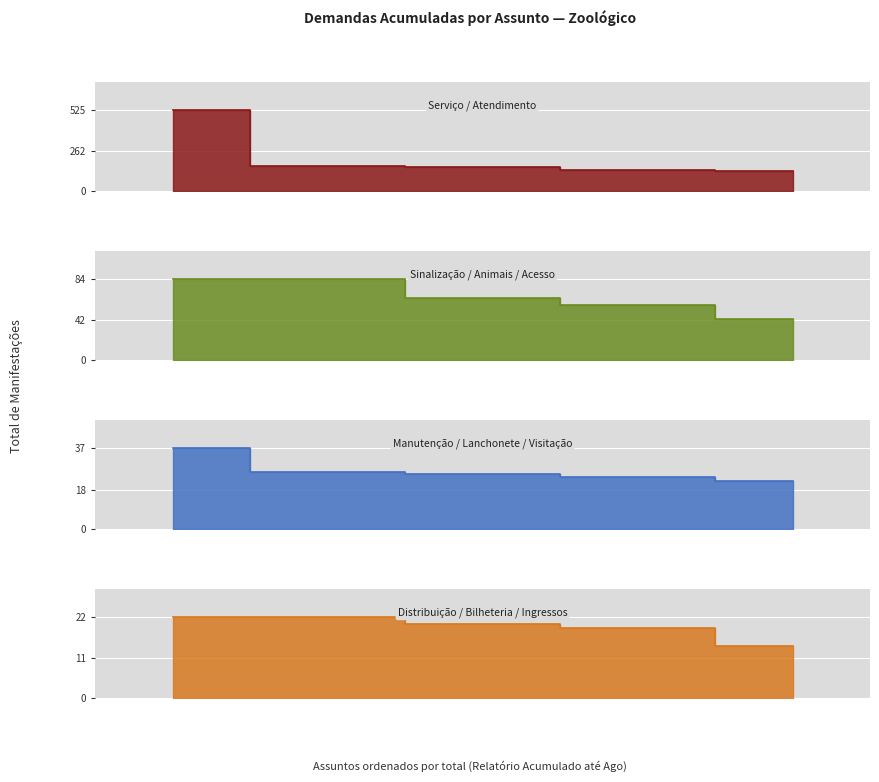

What is the minimum value shown in the chart?

14